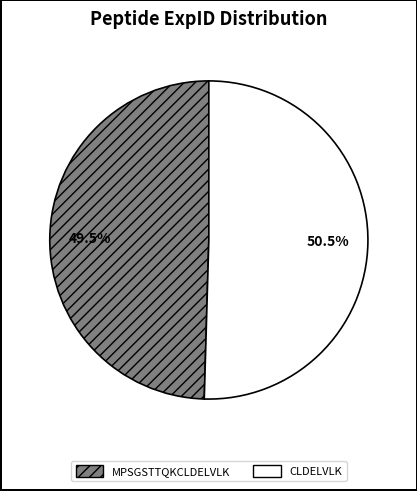

Approximately how many times larger is the value at CLDELVLK compared to MPSGSTTQKCLDELVLK?

1.0